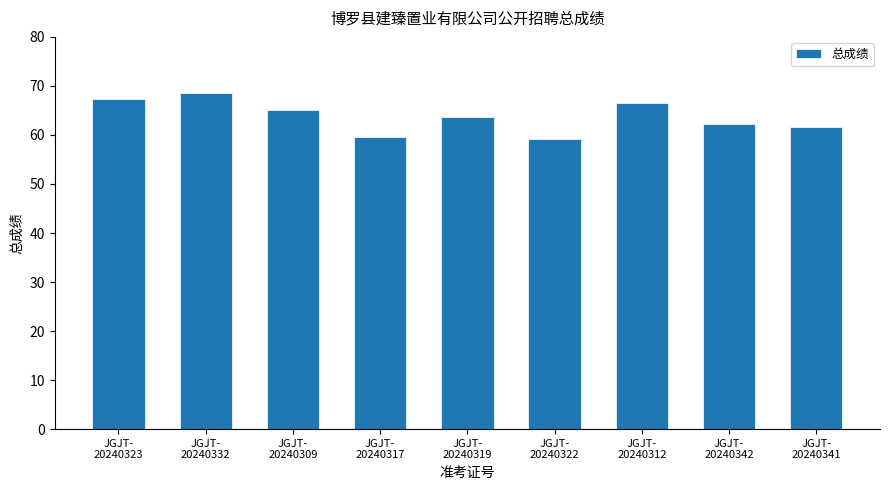

Count the number of categories in the chart.

9